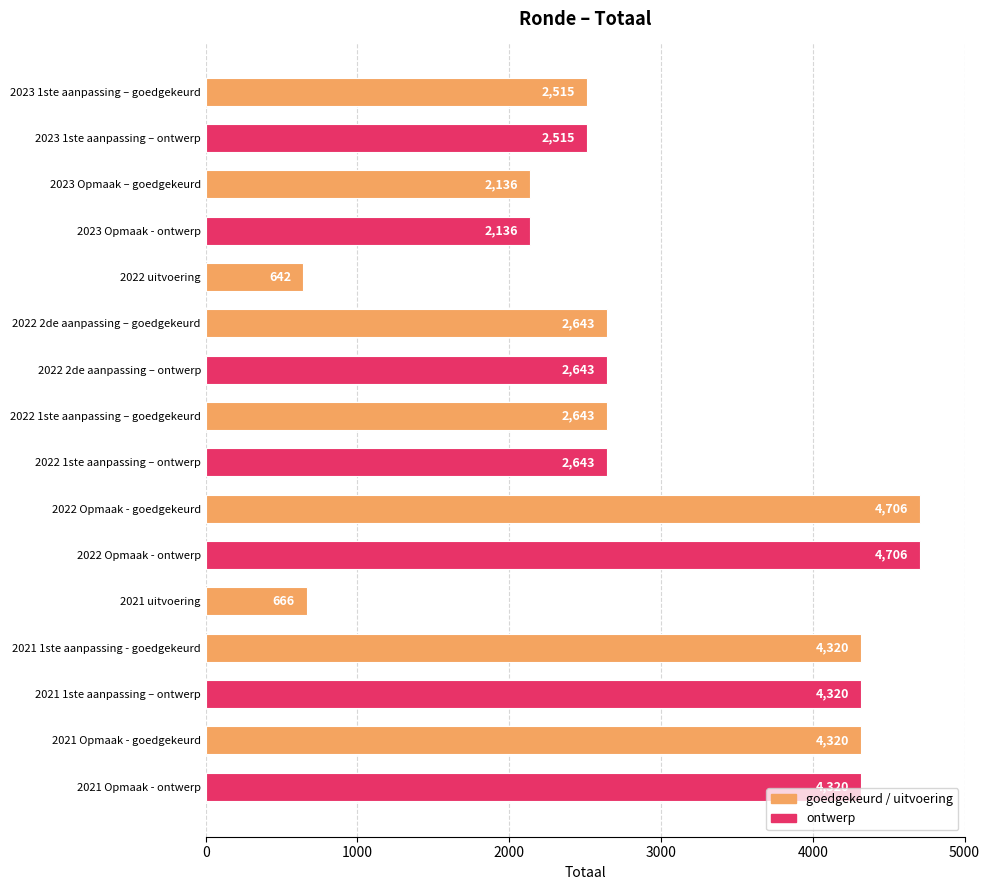

Reading top to bottom, list all the values displayed in this chart.

2023 1ste aanpassing – goedgekeurd=2515	2023 1ste aanpassing – ontwerp=2515	2023 Opmaak – goedgekeurd=2136	2023 Opmaak - ontwerp=2136	2022 uitvoering=642	2022 2de aanpassing – goedgekeurd=2643	2022 2de aanpassing – ontwerp=2643	2022 1ste aanpassing – goedgekeurd=2643	2022 1ste aanpassing – ontwerp=2643	2022 Opmaak - goedgekeurd=4706	2022 Opmaak - ontwerp=4706	2021 uitvoering=666	2021 1ste aanpassing - goedgekeurd=4320	2021 1ste aanpassing – ontwerp=4320	2021 Opmaak - goedgekeurd=4320	2021 Opmaak - ontwerp=4320